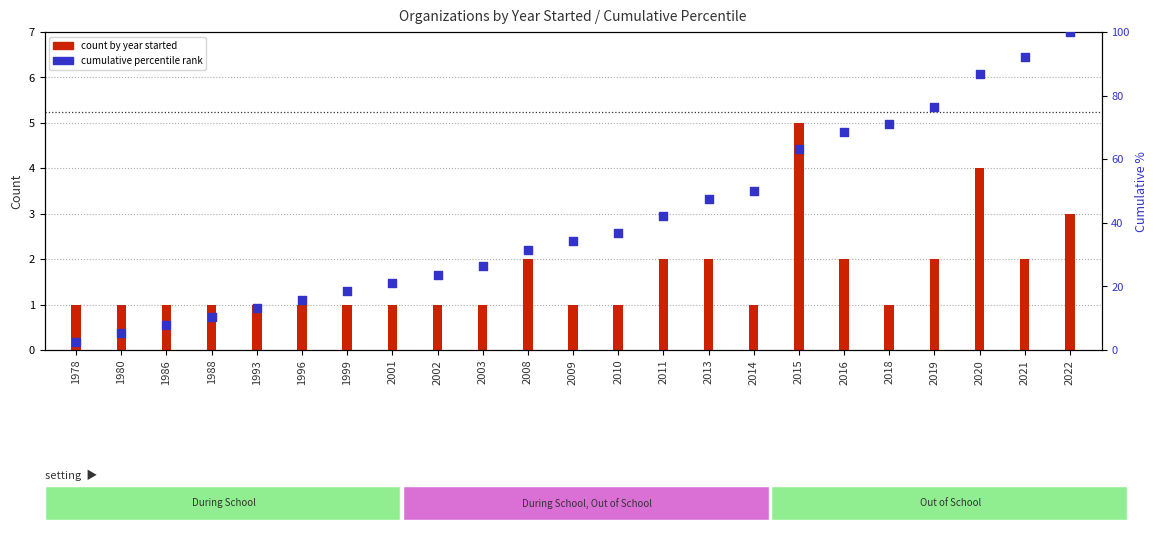

What is the total value across all series at 1993?

14.2